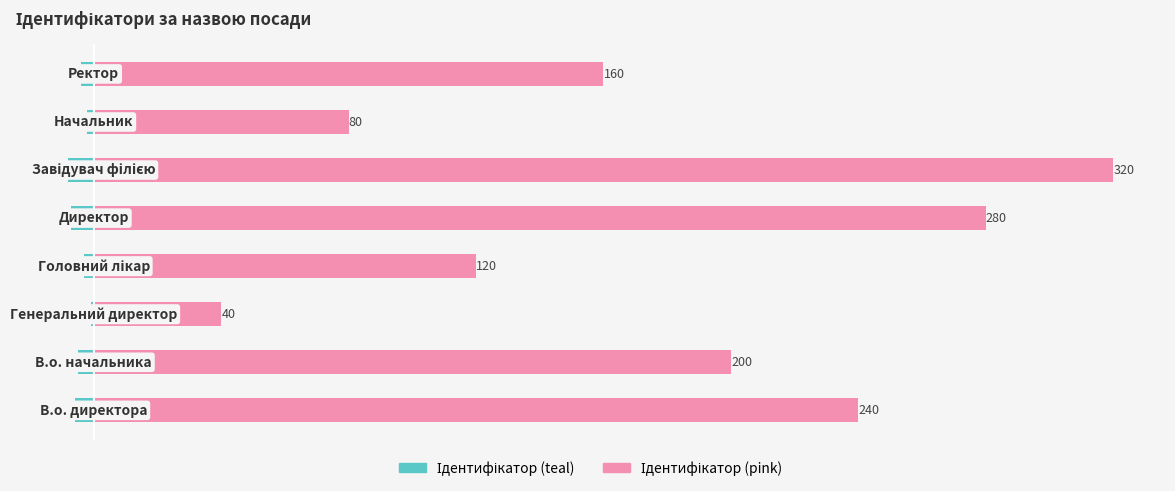

What is the sum of all Ідентифікатор (pink) values?

1440